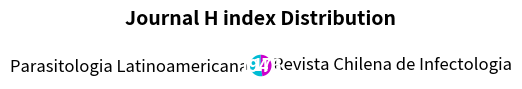

Does Parasitologia Latinoamericana account for over 50% of the chart?

Yes